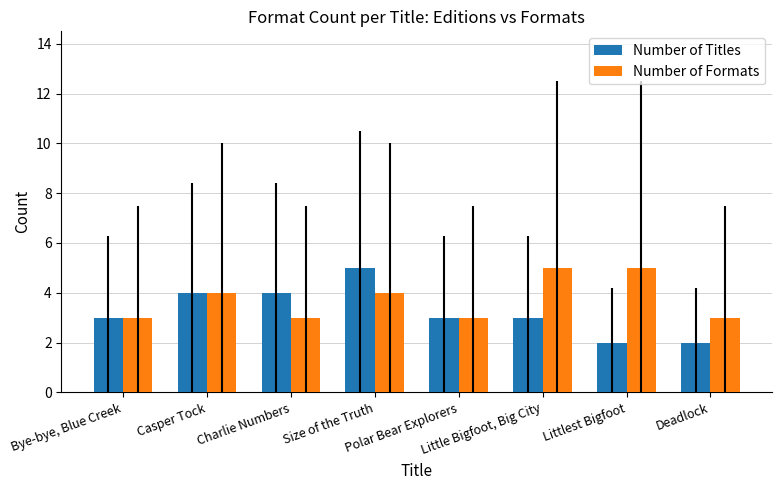

What is the average value of the Number of Formats series?

4